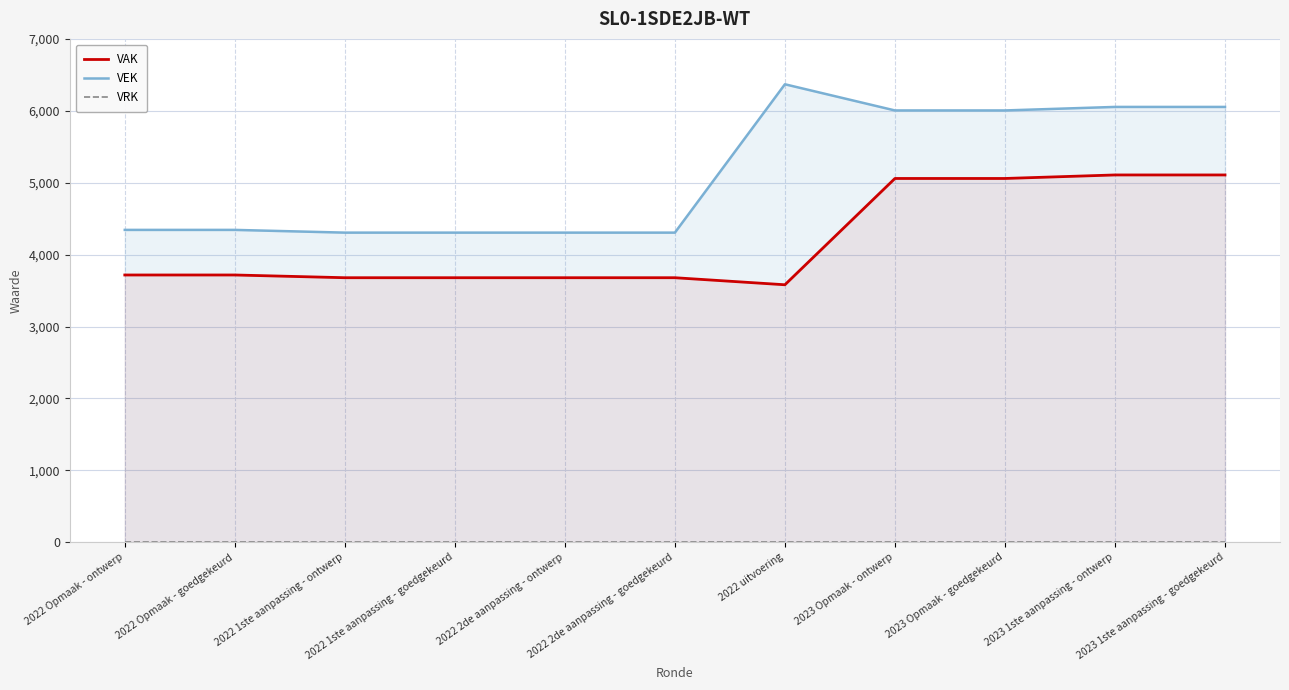

Which has a higher value, 2022 1ste aanpassing - goedgekeurd or 2022 Opmaak - ontwerp?

2022 Opmaak - ontwerp